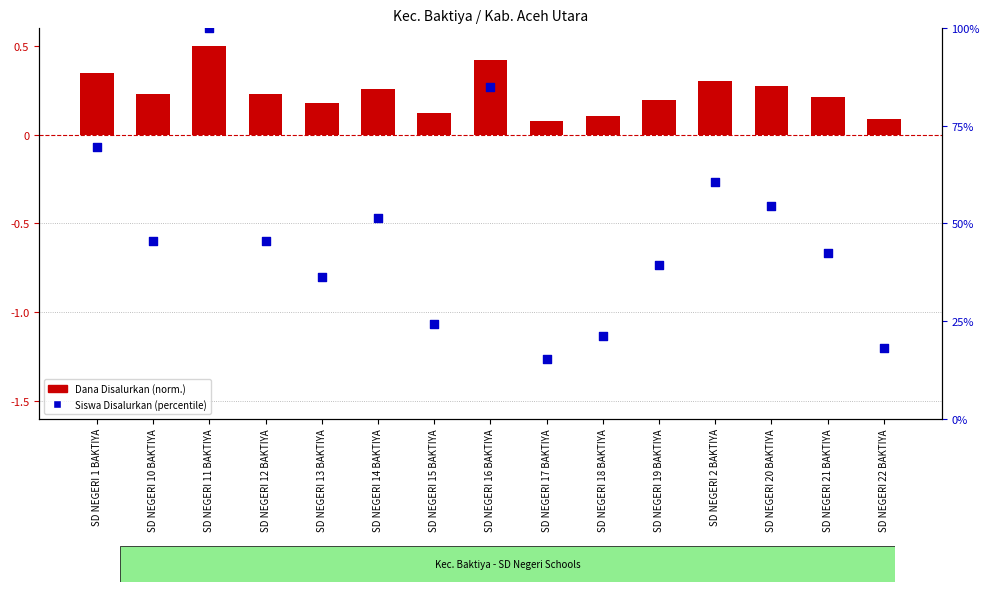

Which series contains the highest Y value?

Siswa Disalurkan (percentile)